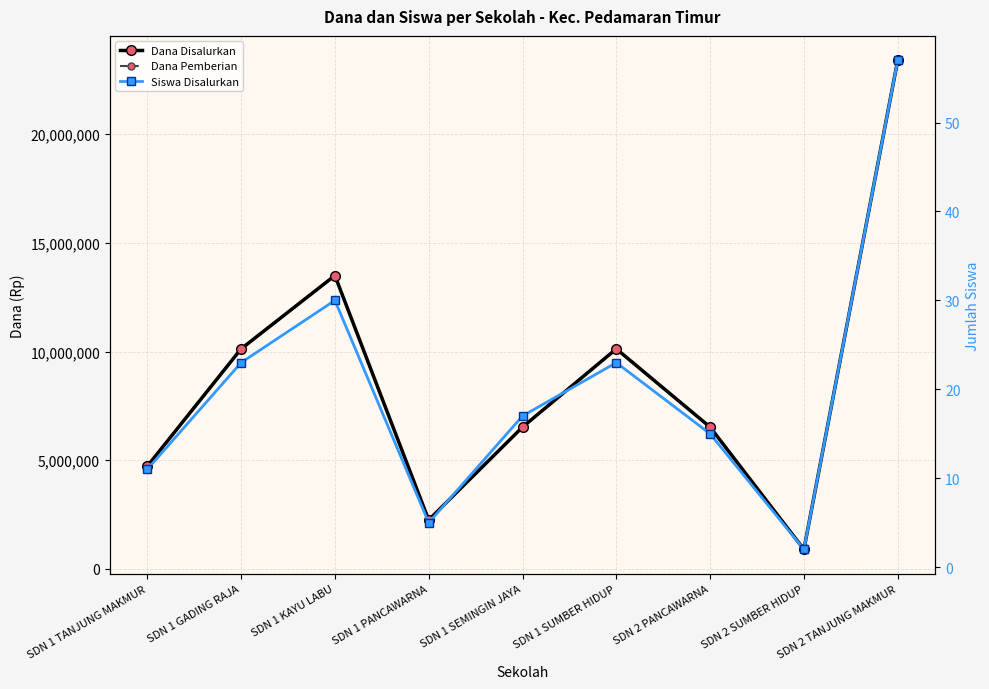

What are all the series names shown in the legend?

Dana Disalurkan, Dana Pemberian, Siswa Disalurkan